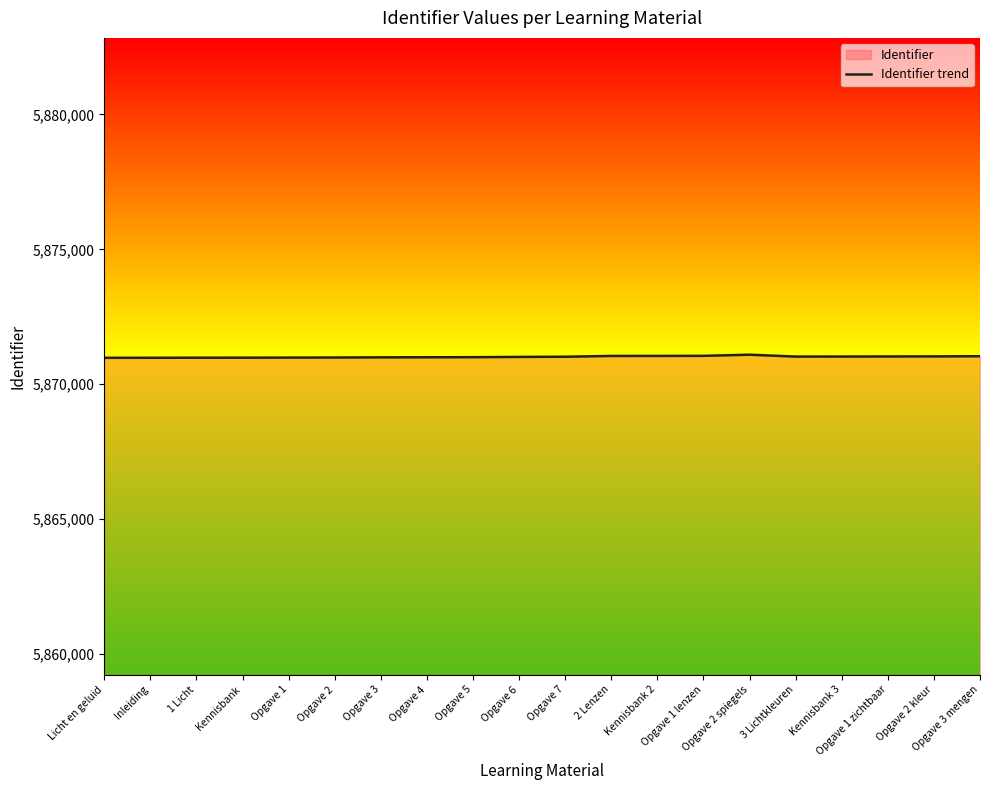

Approximately how many times larger is the value at 3 Lichtkleuren compared to Opgave 3 mengen?

1.0